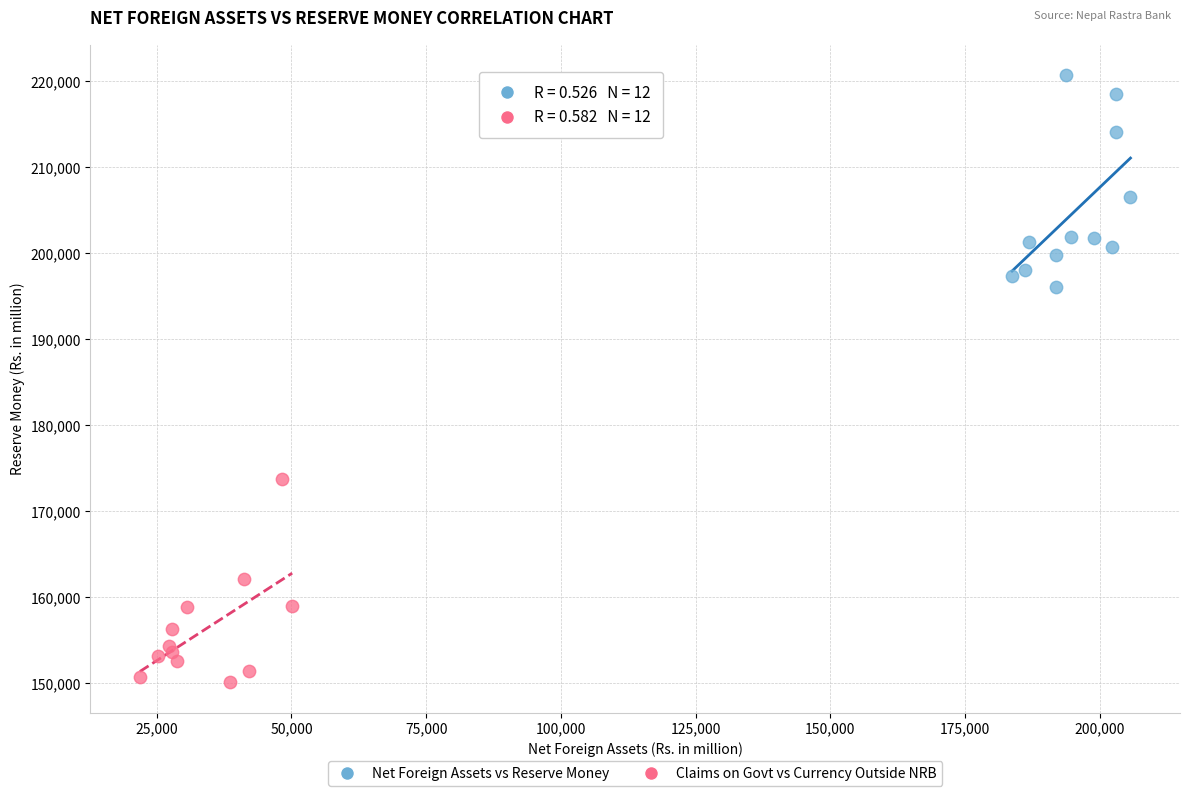

Which series reaches the maximum Y coordinate?

Net Foreign Assets vs Reserve Money